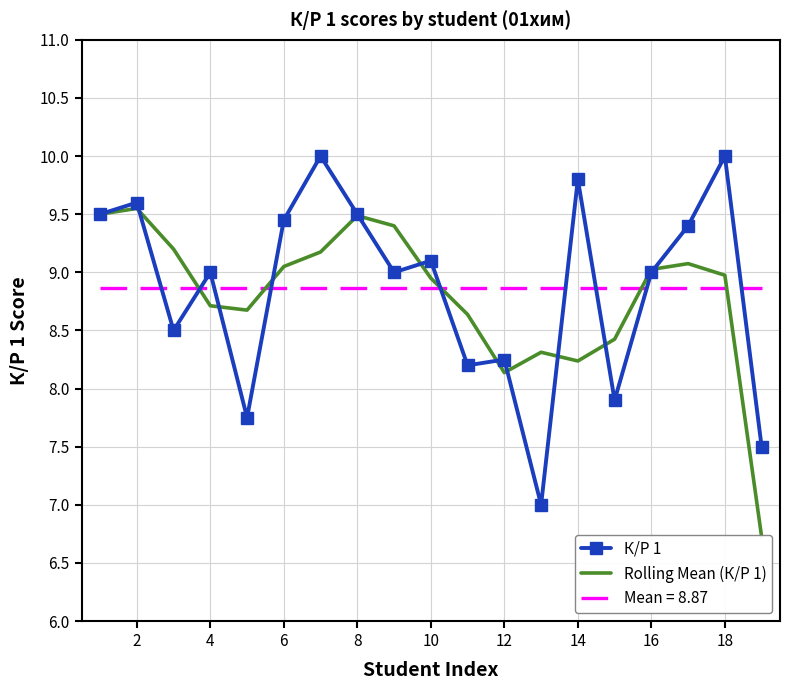

Count the number of categories in the chart.

19